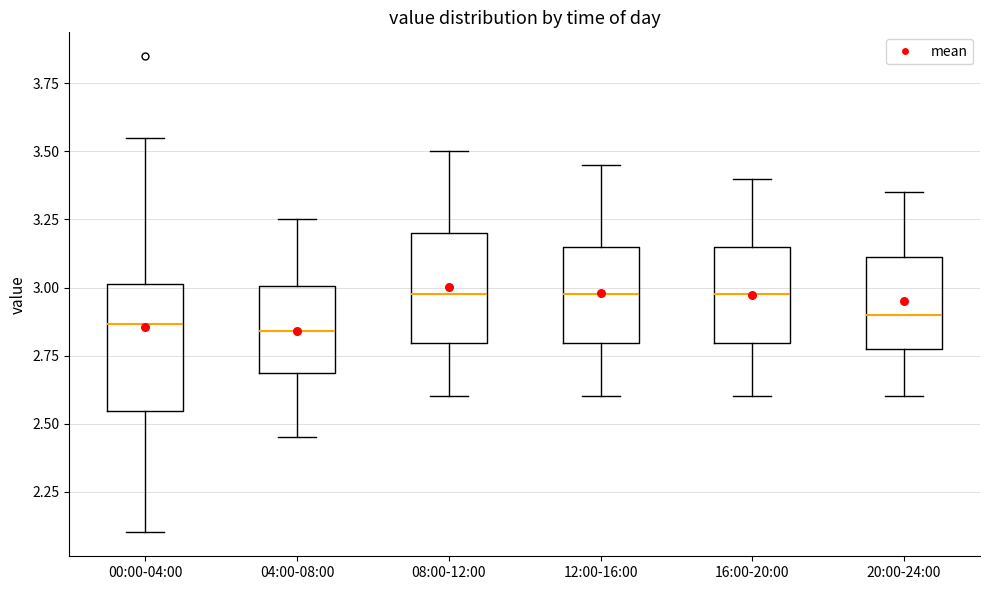

Comparing the boxes themselves (not the whiskers), which one is the tallest?

00:00-04:00